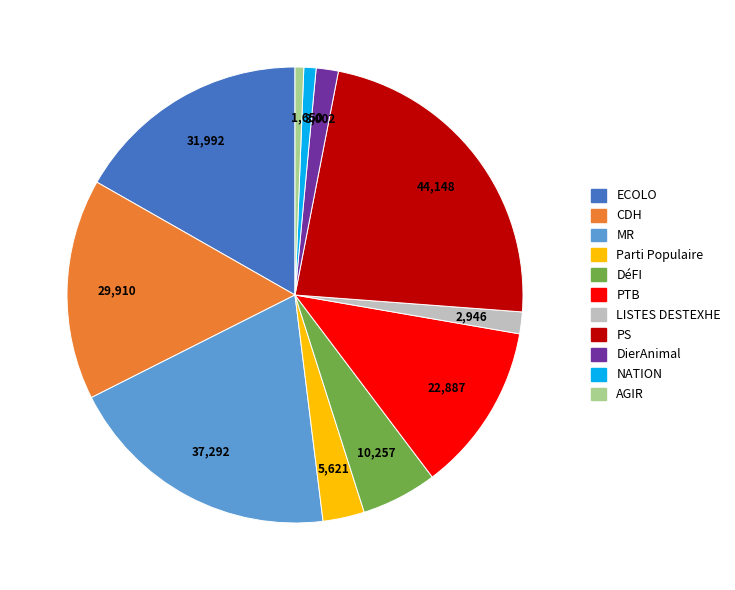

Approximately how many times larger is the value at PTB compared to LISTES DESTEXHE?

7.8